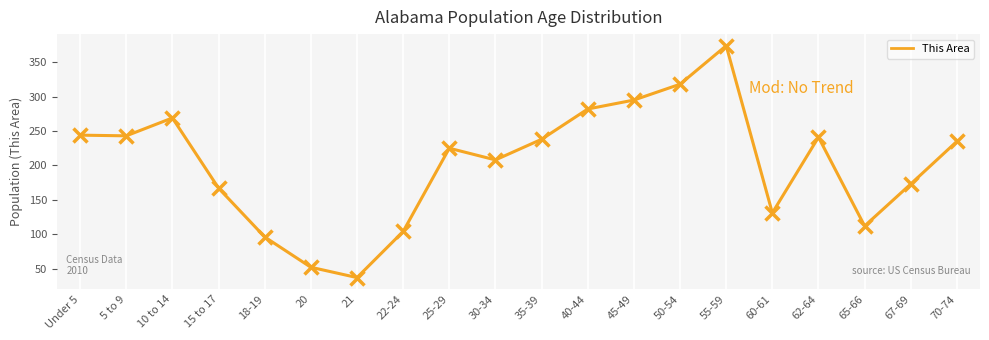

What is the ratio of the value at 30-34 to the value at 18-19?

2.2